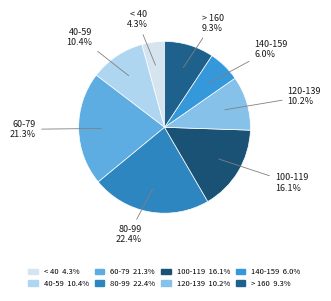

Between < 40 and 40-59, which is larger?

40-59